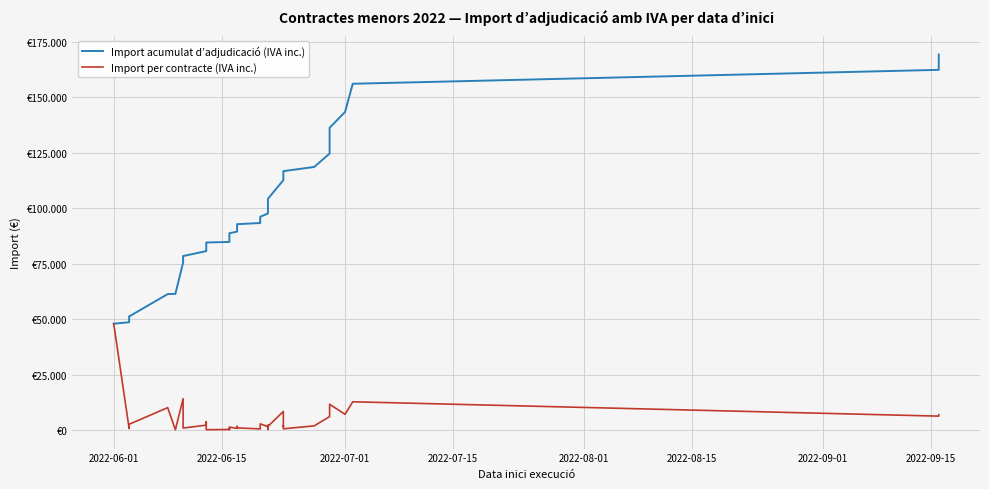

Count the number of categories in the chart.

40